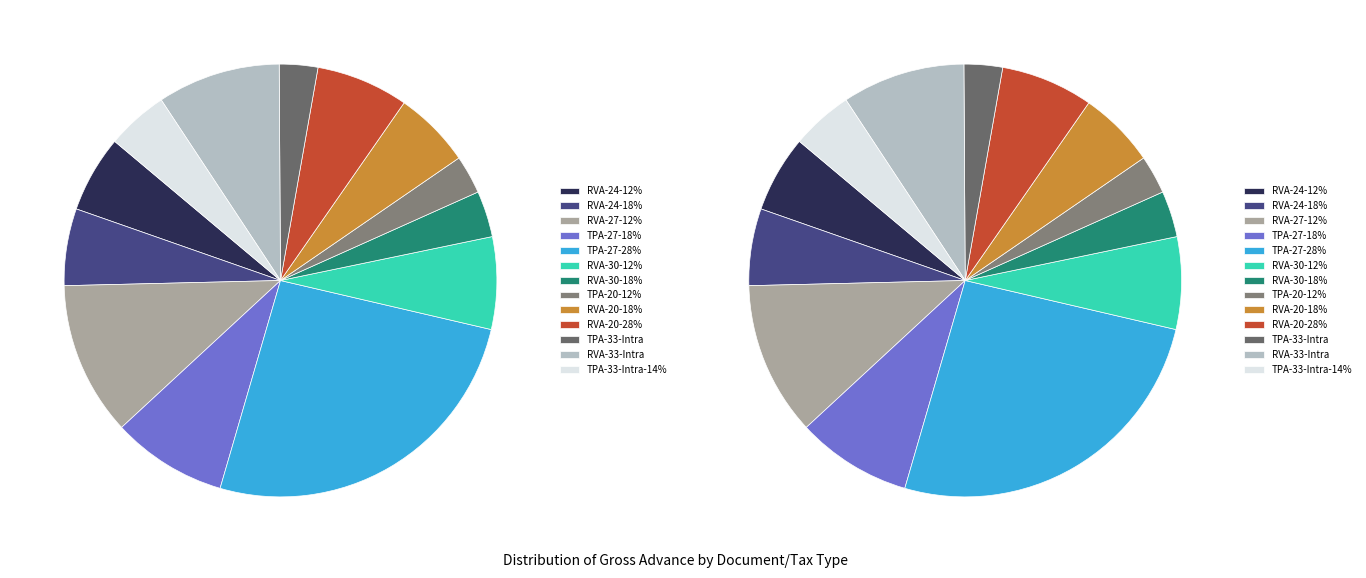

Approximately how many times larger is the value at RVA-20-18% compared to RVA-24-18%?

1.0